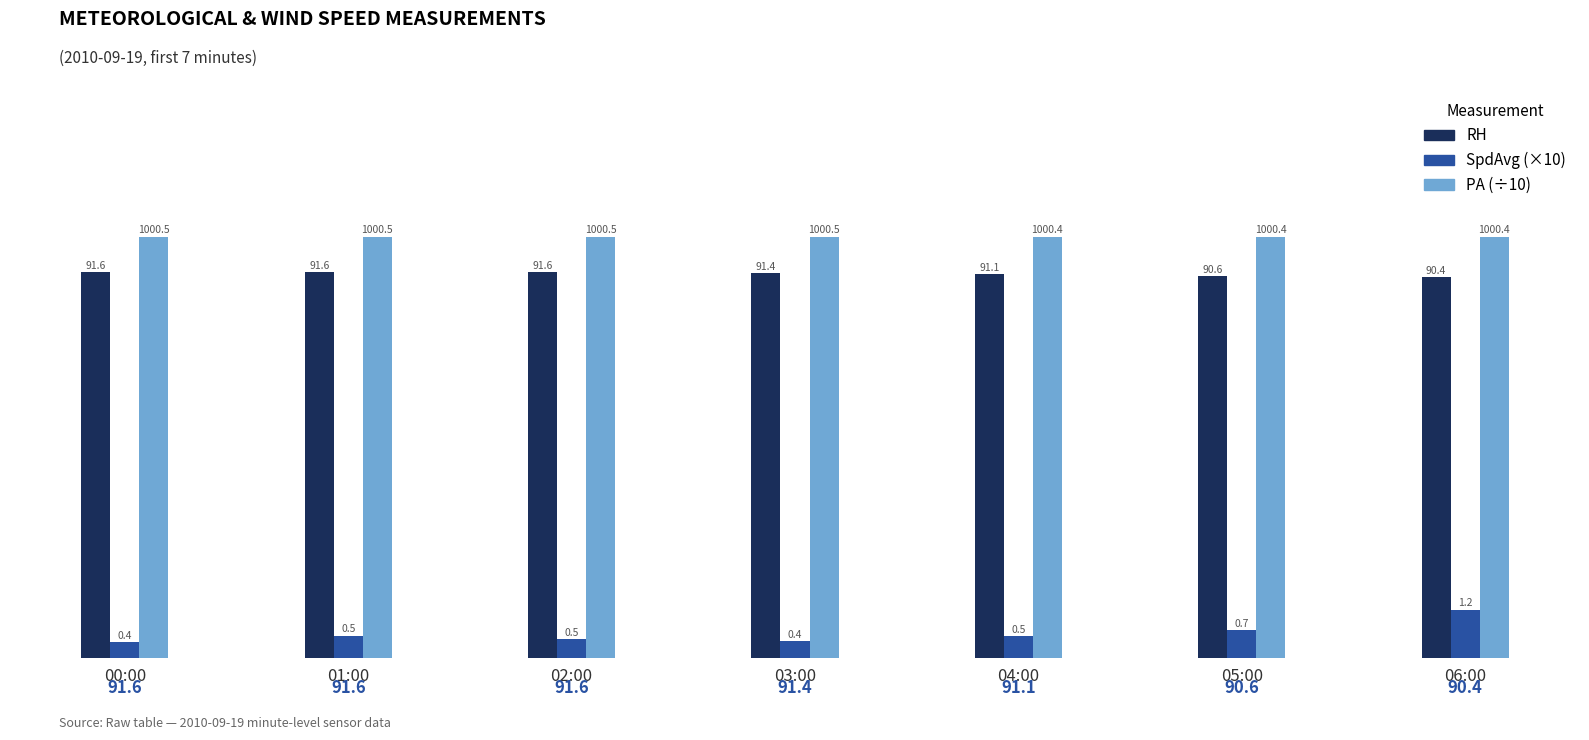

What is the difference between the highest and lowest values at 00:00?

96.2